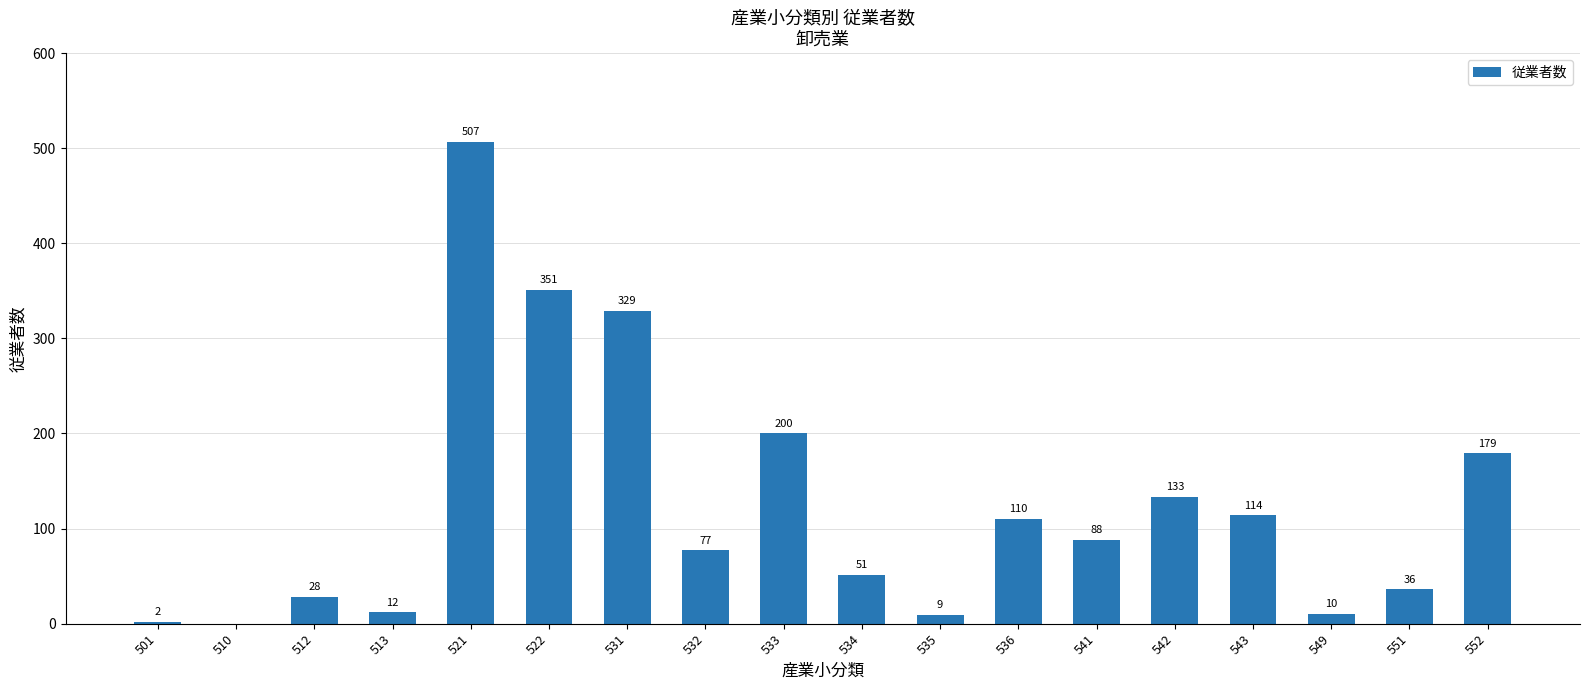

What value does the data have at 522?

351